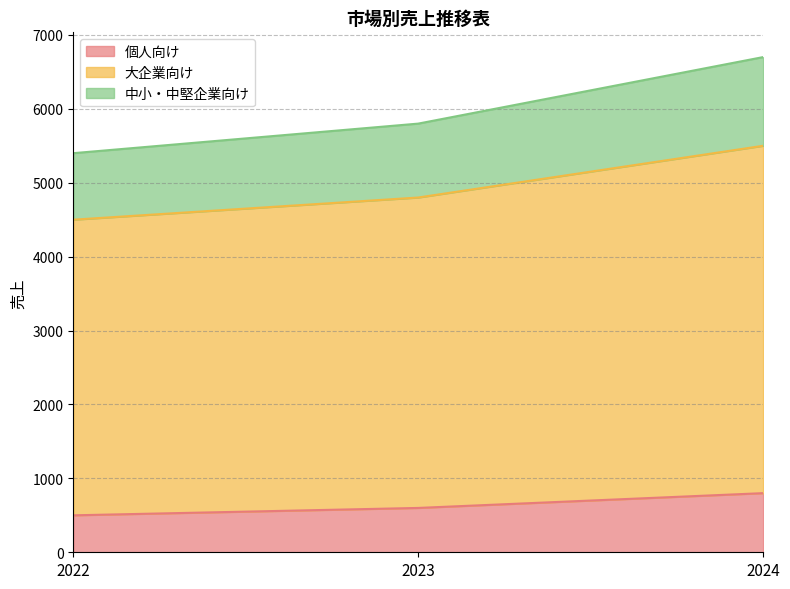

Which has a higher value, 2024 or 2022?

2024